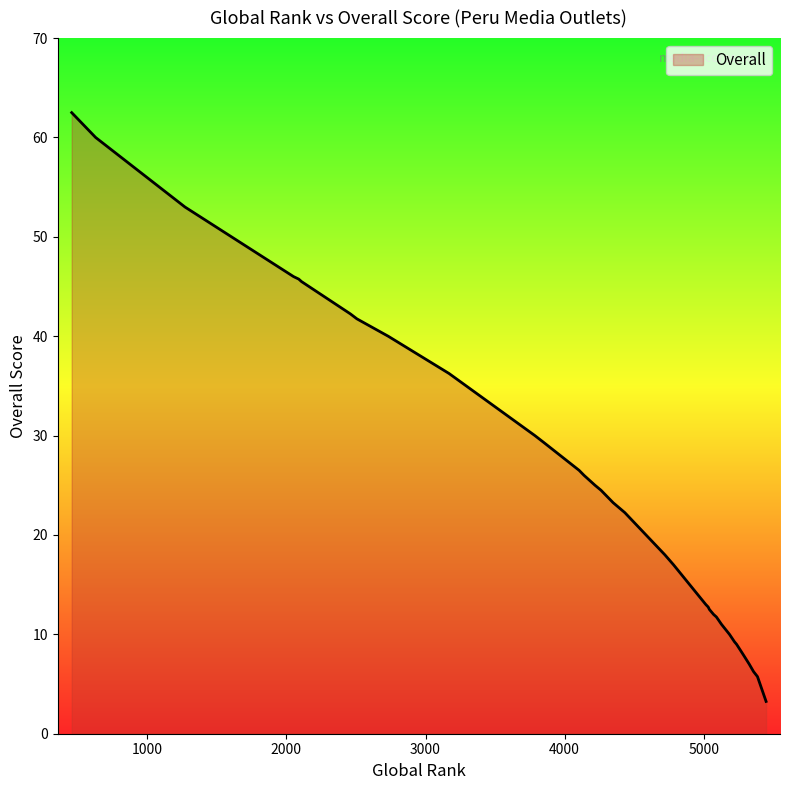

At which category does the data reach its first local valley?

5281